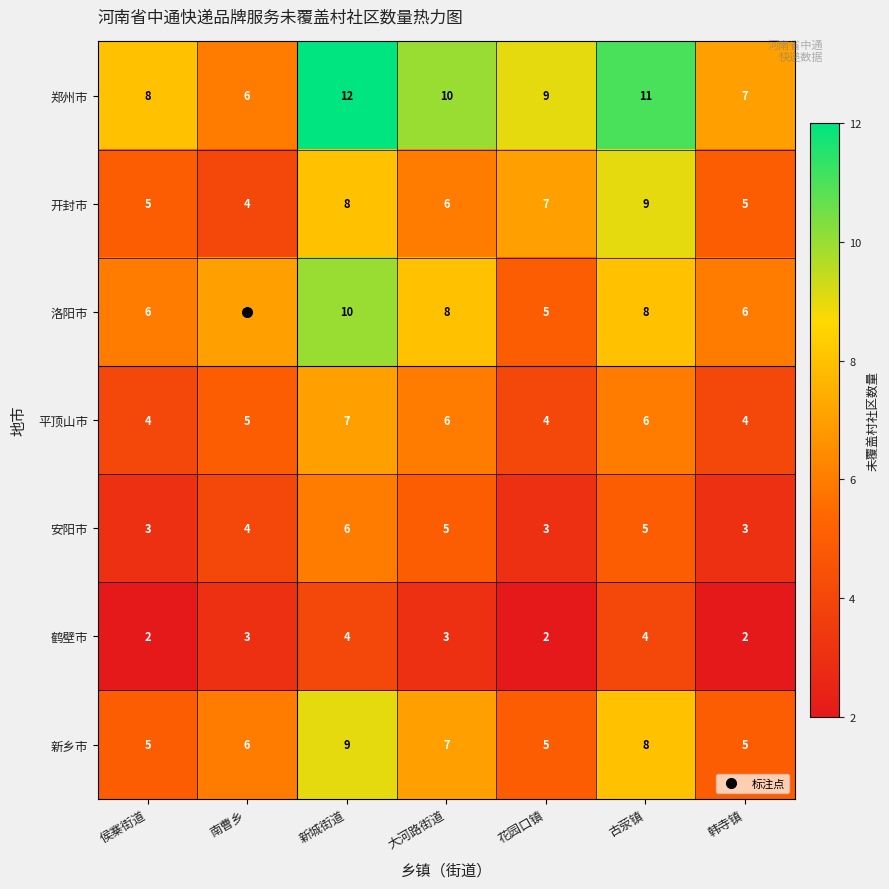

At which category does the chart reach its peak across all series?

新城街道